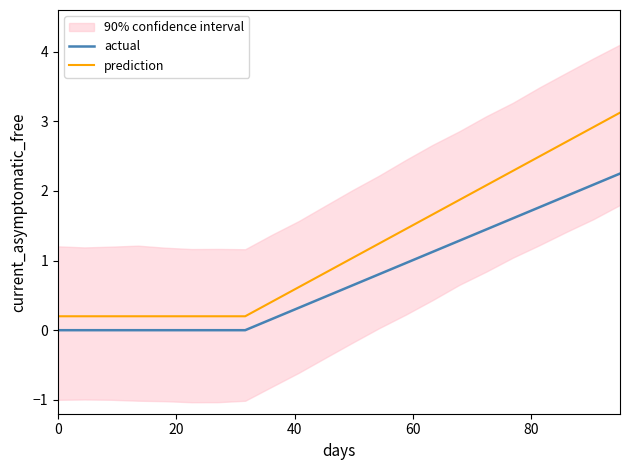

True or false: actual and prediction intersect in this chart.

False